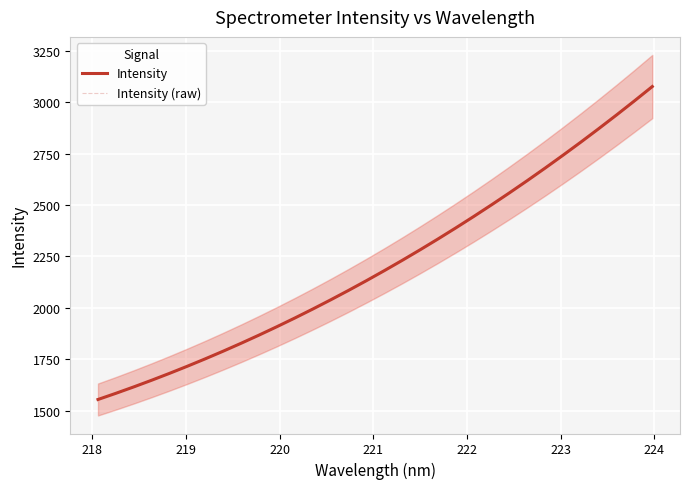

How many data points in Intensity (raw) are less than 2182?

16